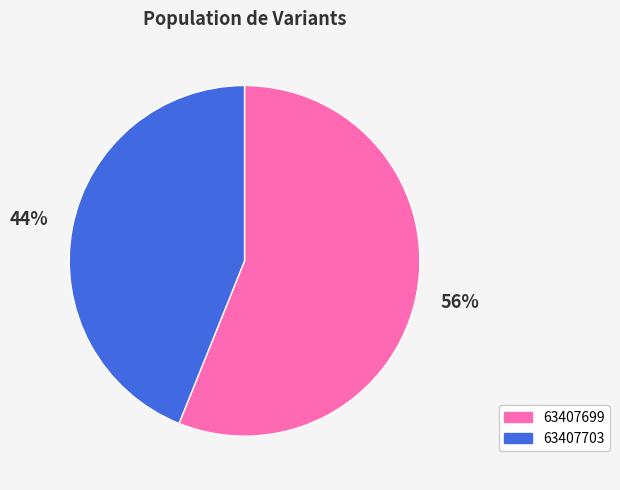

To the nearest percent, what is the average slice percentage?

50%